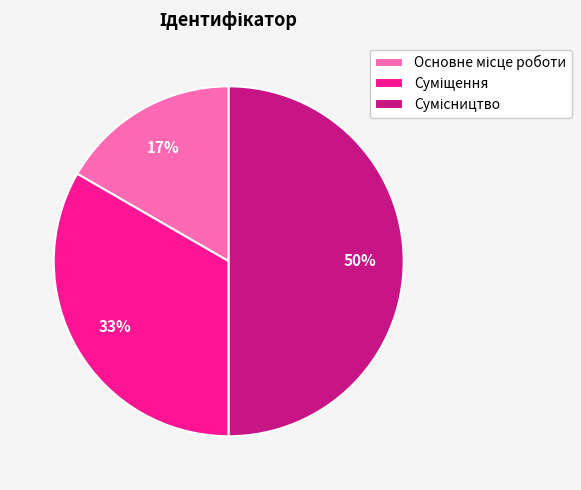

To the nearest percent, what is the average slice percentage?

33%